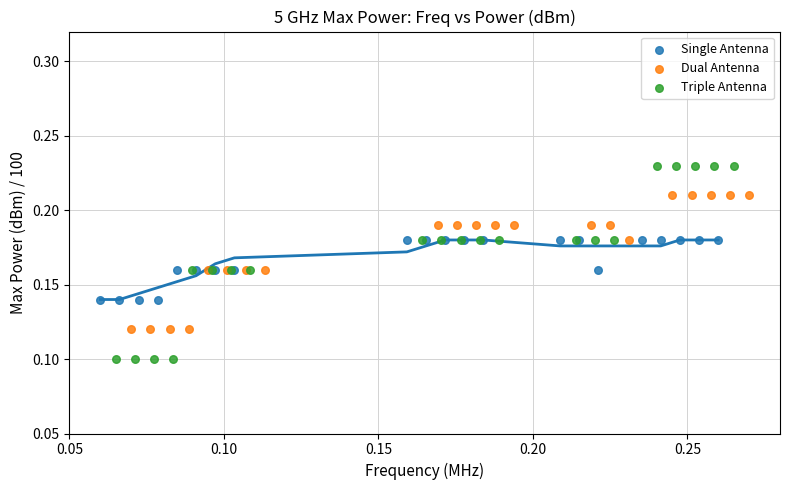

Which series has the largest Y range (max minus min)?

Triple Antenna